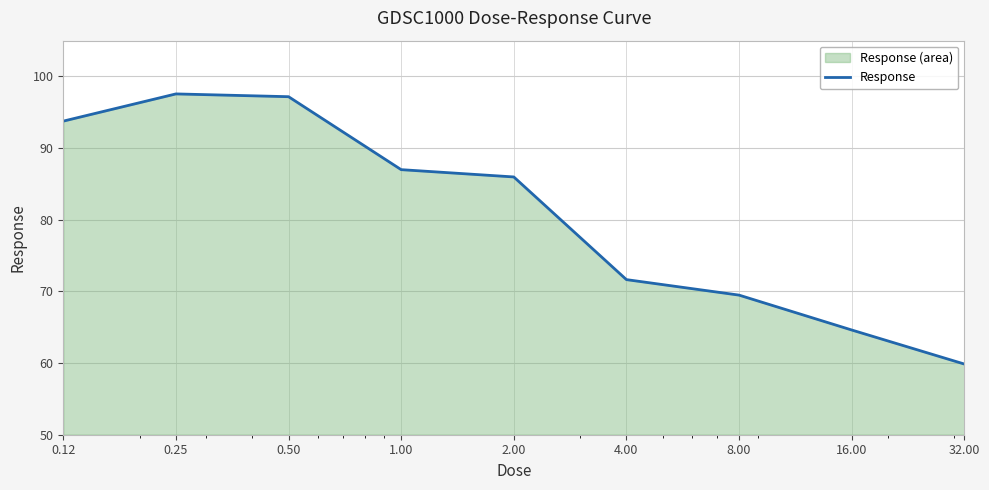

How many lines are shown in the chart?

1